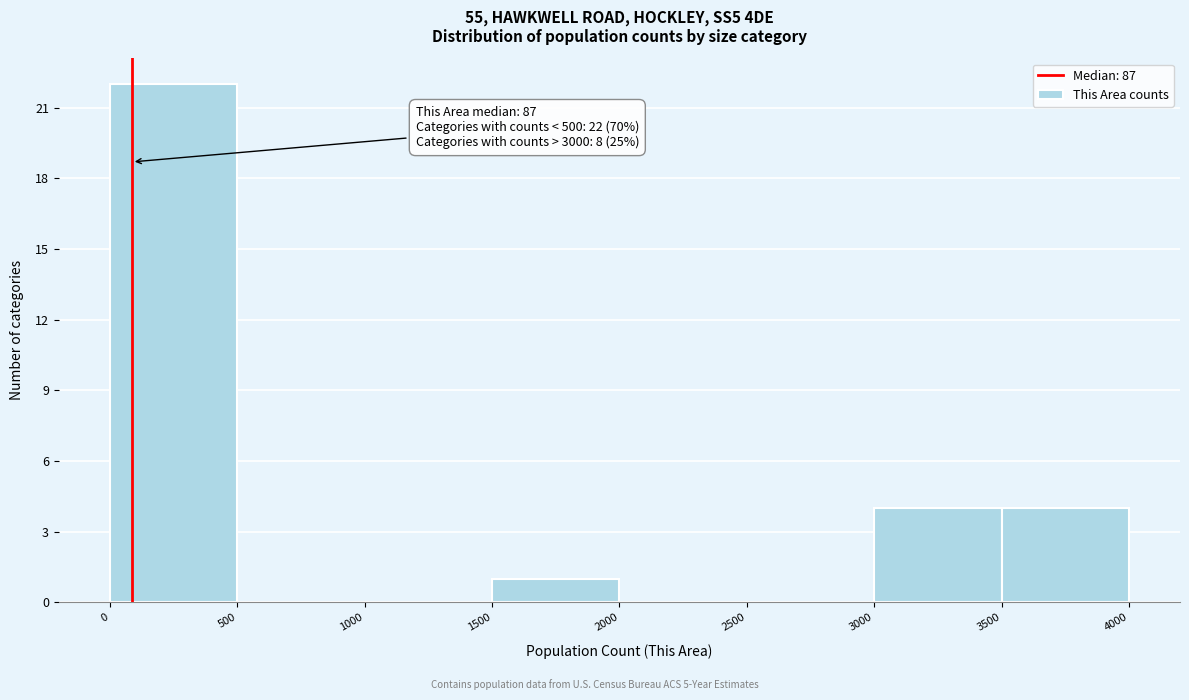

Which range on the x-axis has the tallest bar?

0 to 500